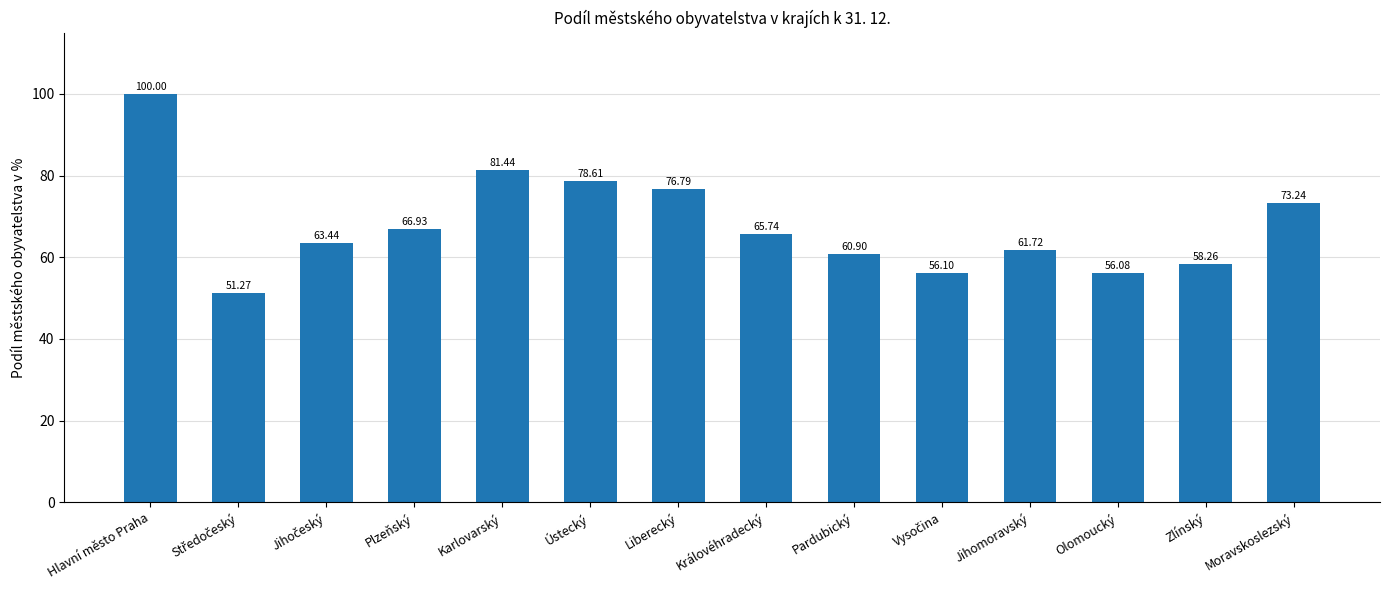

What is the average value?

67.9